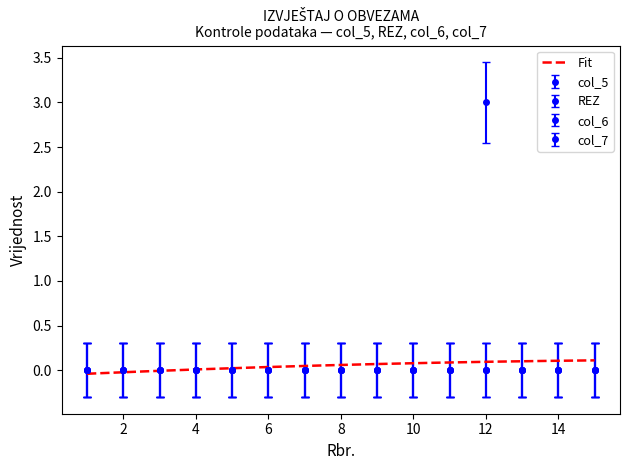

Reading right to left, list all the values displayed in this chart.

col_5: 0	0	0	0	0	0	0	0	0	0	0	0	0	0	0
REZ: 0	0	0	3	0	0	0	0	0	0	0	0	0	0	0
col_6: 0	0	0	0	0	0	0	0	0	0	0	0	0	0	0
col_7: 0	0	0	0	0	0	0	0	0	0	0	0	0	0	0